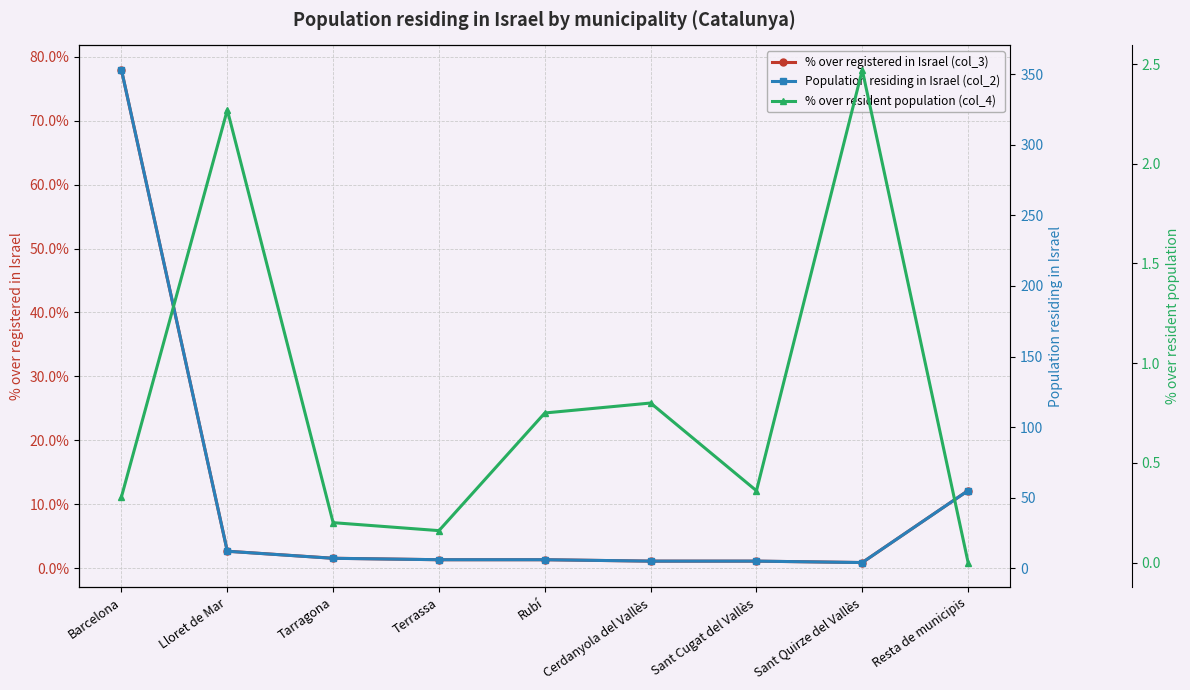

Which series has the largest range (max minus min)?

Population residing in Israel (col_2)